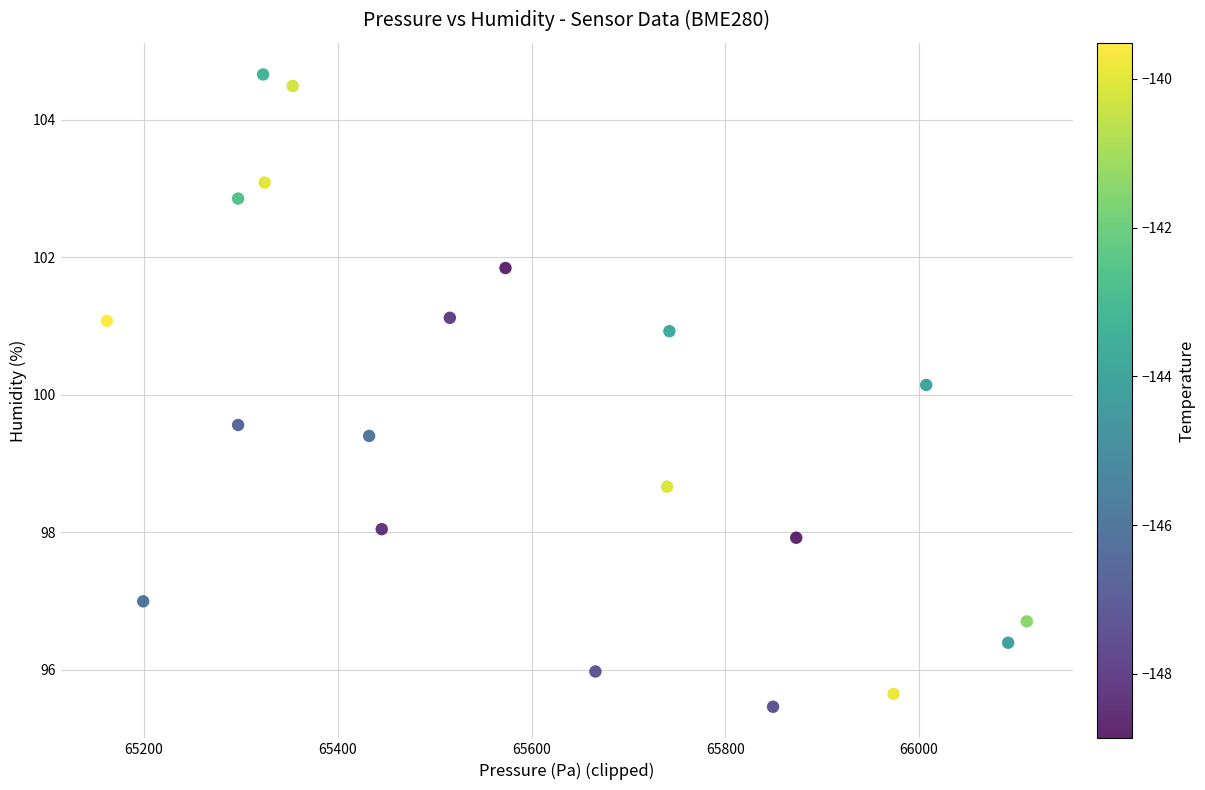

What Y value in the scatter plot is closest to 100?

100.1